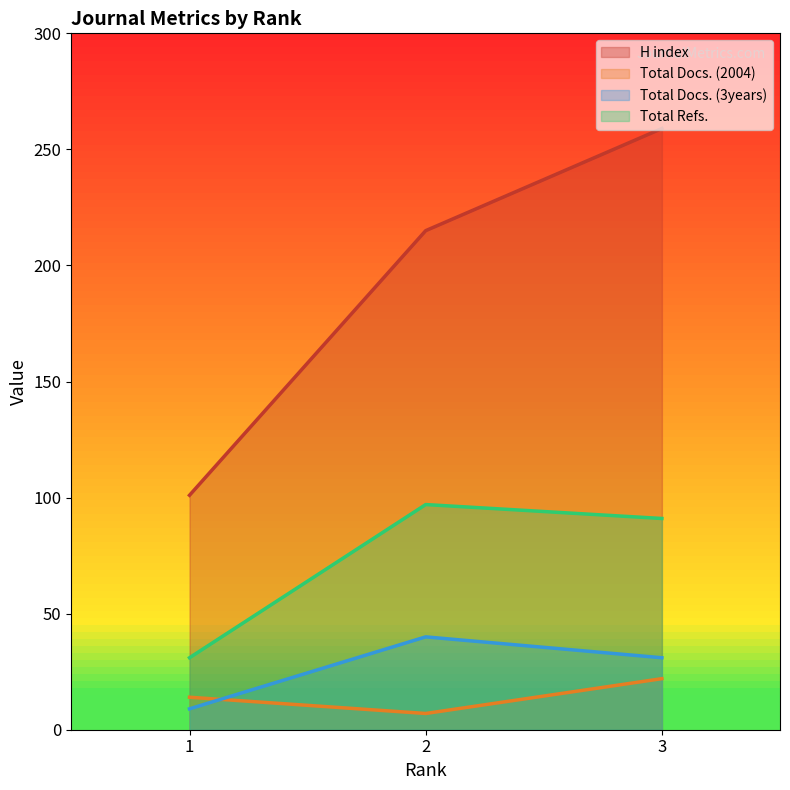

At which label does Total Docs. (3years) first exceed 31?

2